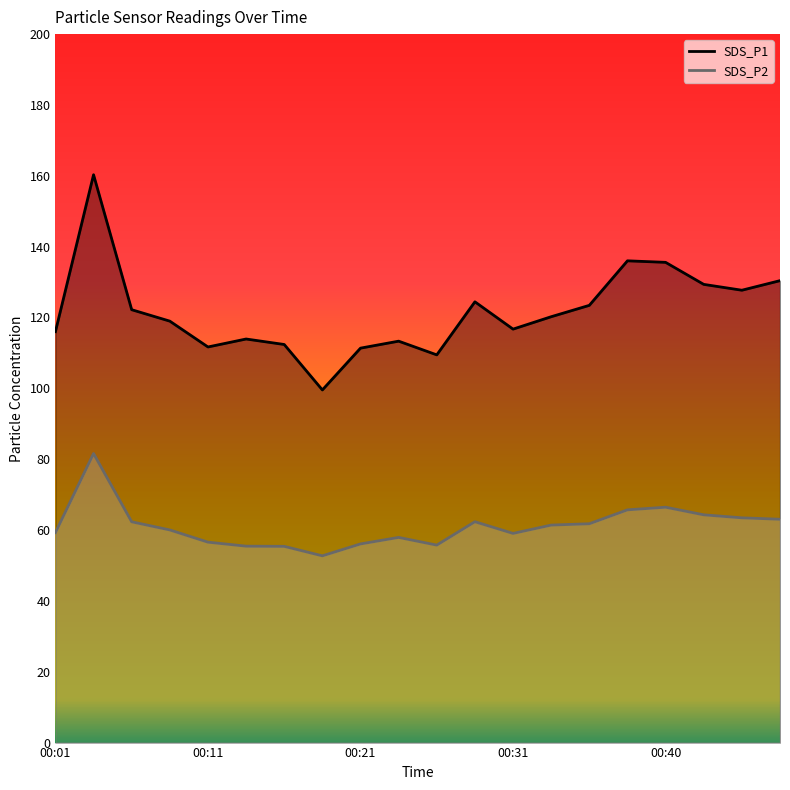

True or false: SDS_P2 has more than 0 points higher than both neighbors.

True